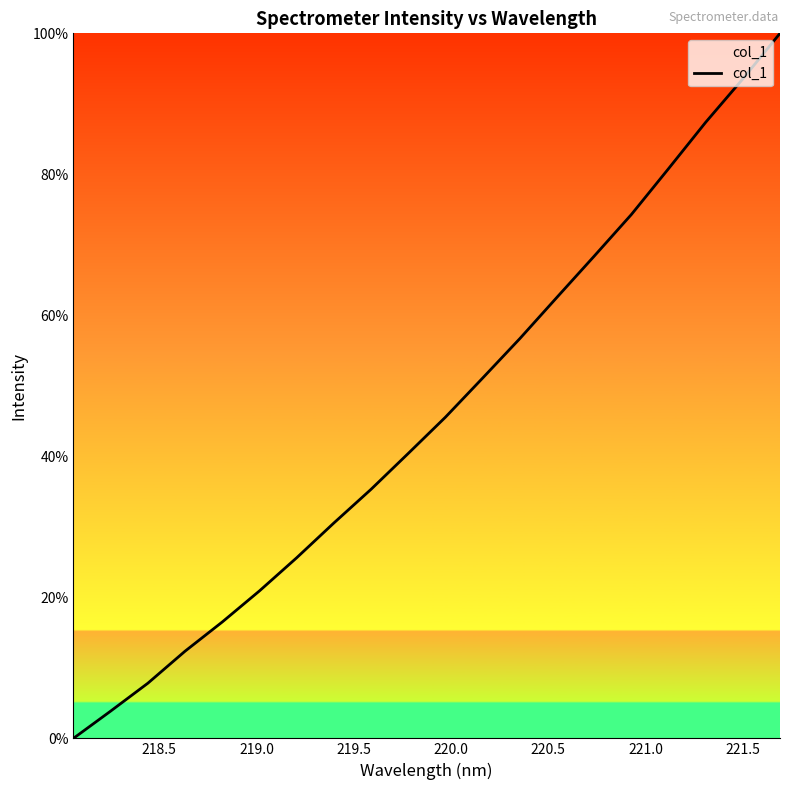

What is the difference between the maximum and minimum values?

100.0